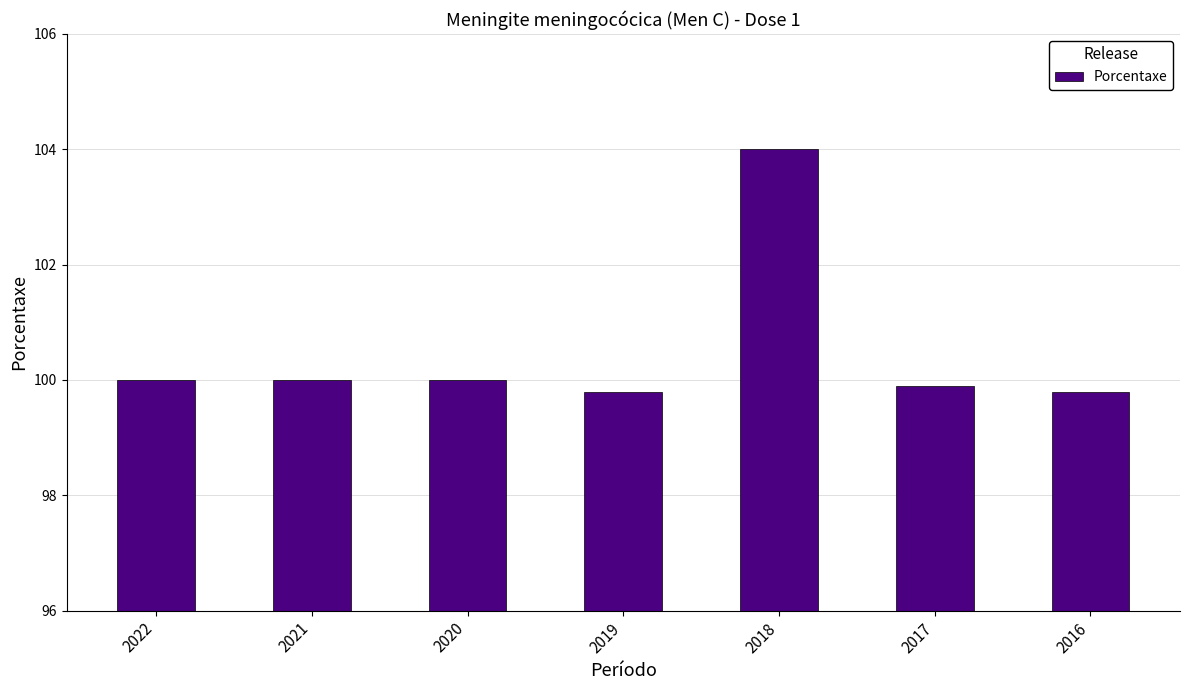

How many categories are shown in the chart?

7